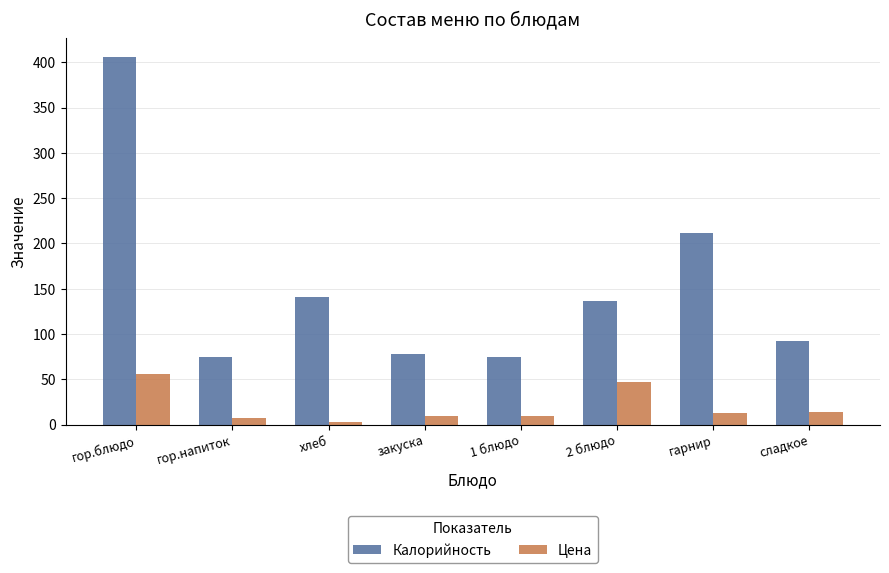

At which category does the chart reach its minimum across all series?

хлеб